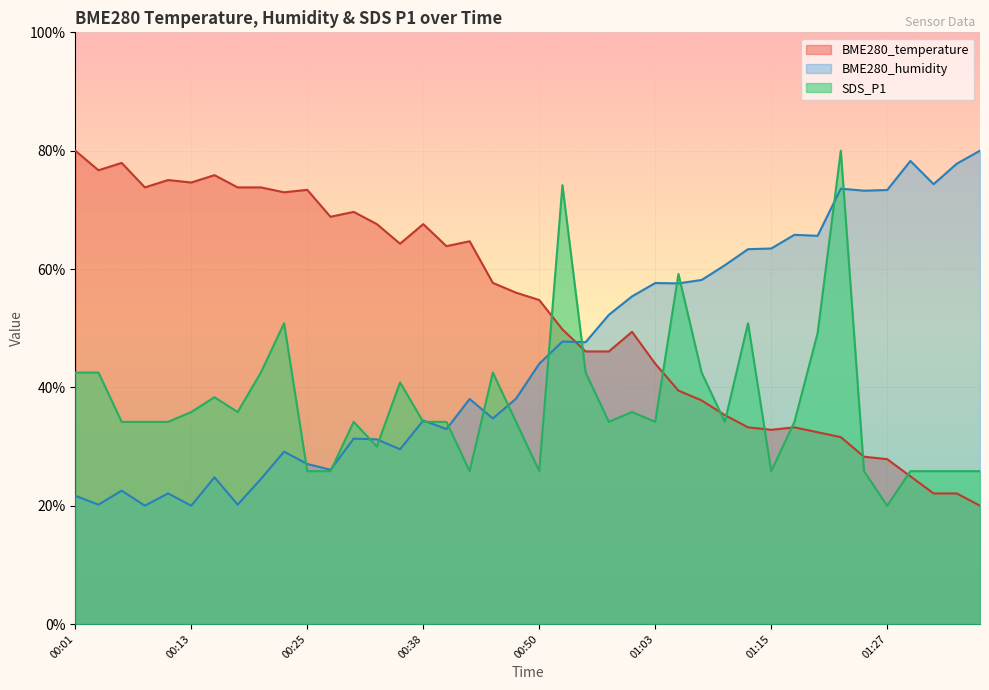

At how many categories does at least one series exceed 61?

30